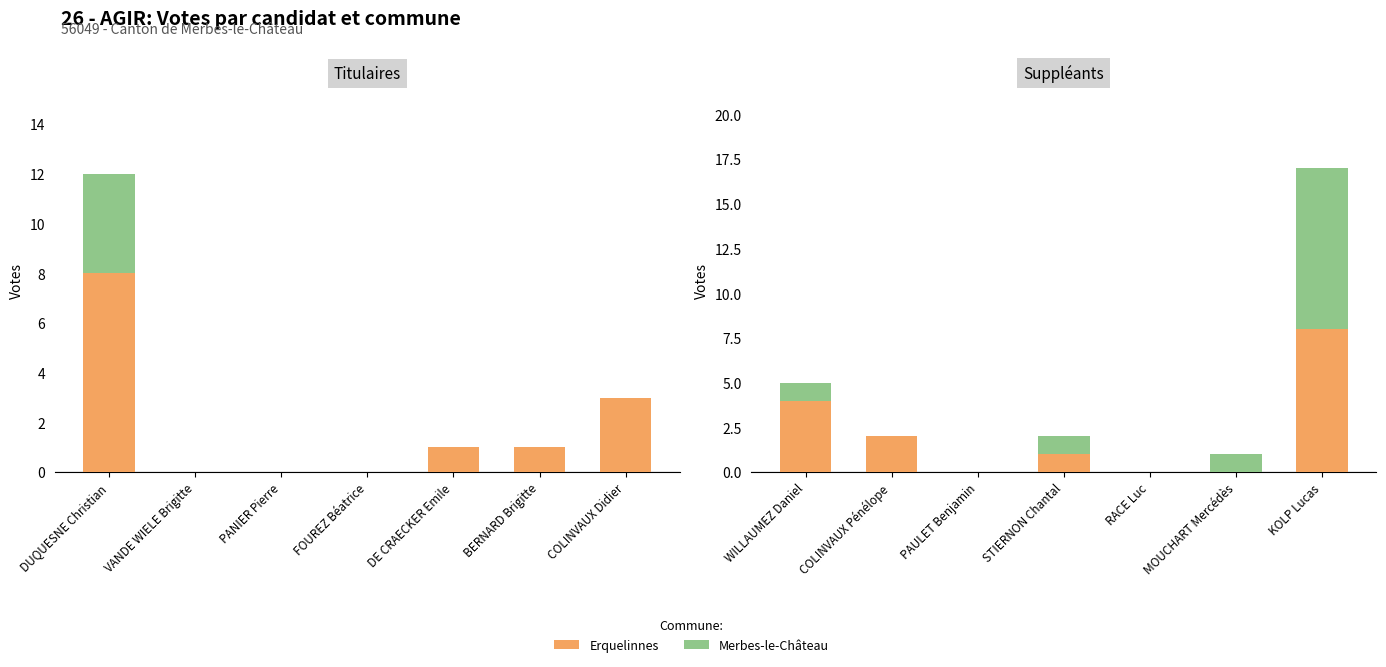

List the series in order of their peak value, lowest first.

Erquelinnes, Merbes-le-Château